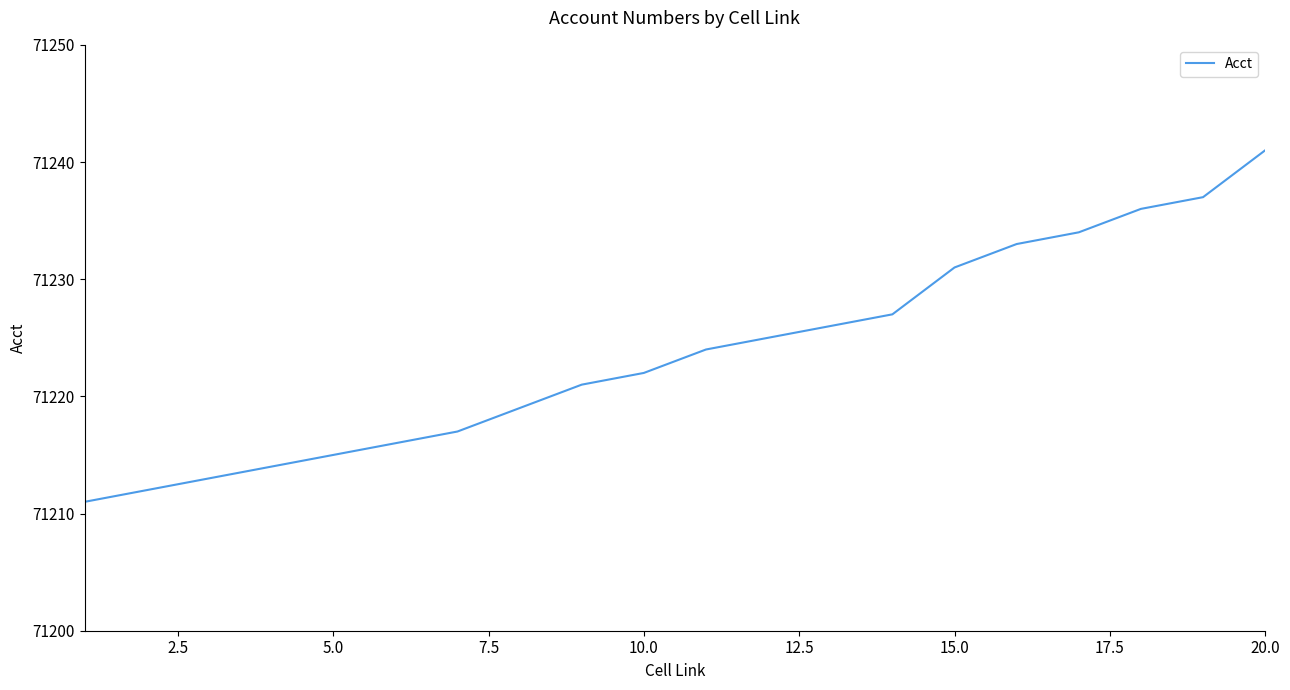

What is the difference between the maximum and minimum values?

30